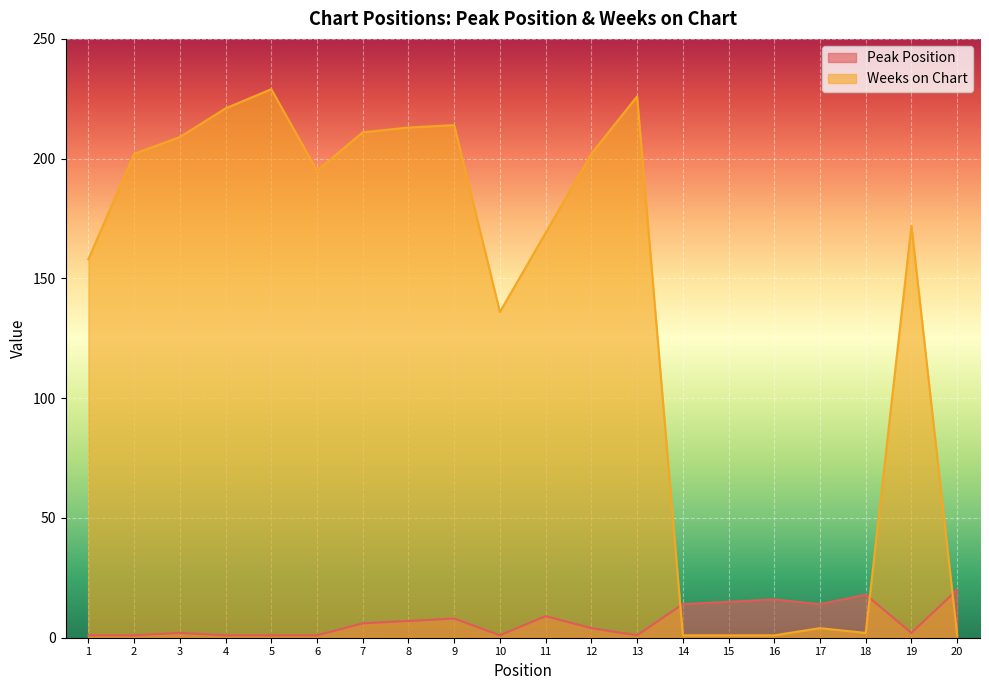

Reading left to right, what are all the values shown in this chart?

Peak Position: 1=1	2=1	3=2	4=1	5=1	6=1	7=6	8=7	9=8	10=1	11=9	12=4	13=1	14=14	15=15	16=16	17=14	18=18	19=2	20=20
Weeks on Chart: 1=158	2=202	3=209	4=221	5=229	6=195	7=211	8=213	9=214	10=136	11=169	12=202	13=226	14=1	15=1	16=1	17=4	18=2	19=172	20=1